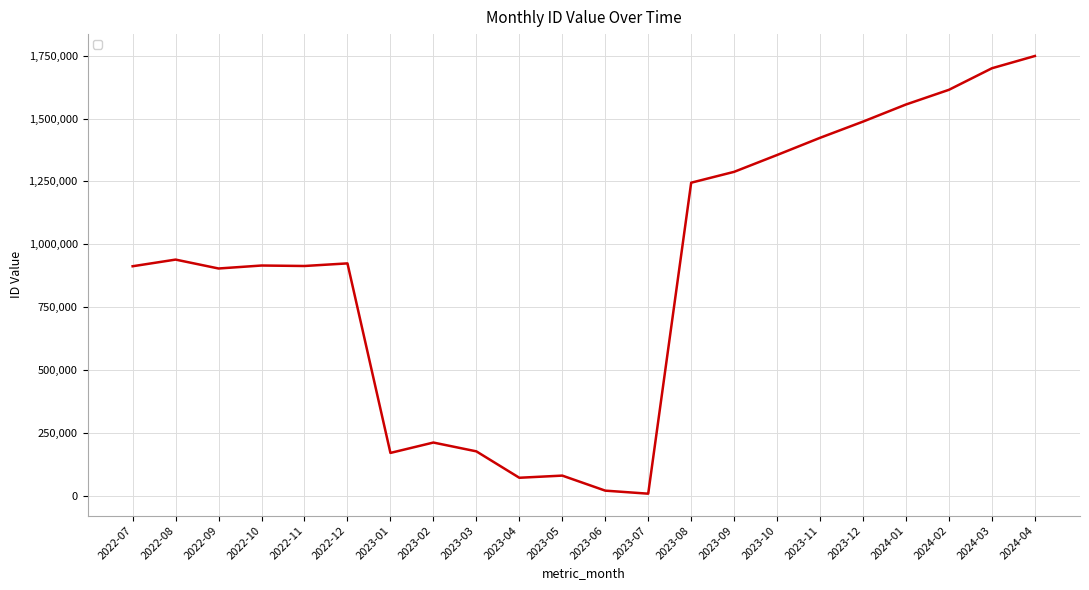

At which label does the data first exceed 924144?

2022-08